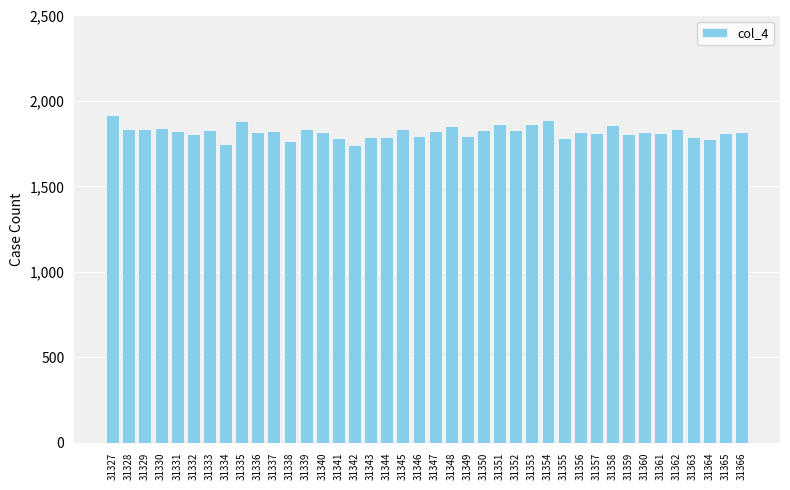

At which label does the data first exceed 1821?

31327